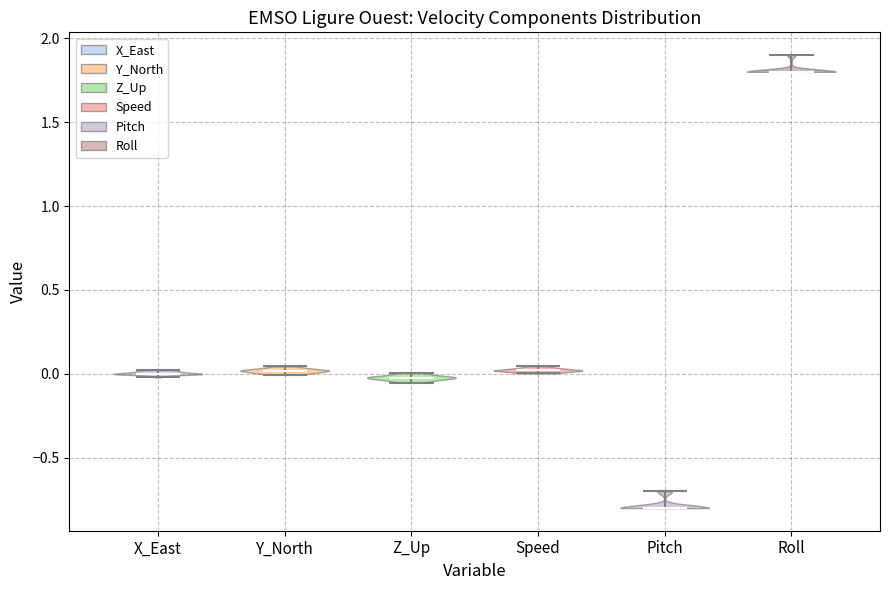

Reading left to right, read every violin against the y-axis: where its median line is, and the lowest and highest points it reaches. The values are not printed on the chart, so give them approximately, as read against the axis.

X_East: median line 0.00, lowest point 0.00, highest point 0.00
Y_North: median line 0.00, lowest point 0.00, highest point 0.05
Z_Up: median line 0.00, lowest point -0.05, highest point 0.00
Speed: median line 0.00, lowest point 0.00, highest point 0.05
Pitch: median line -0.80, lowest point -0.80, highest point -0.70
Roll: median line 1.80, lowest point 1.80, highest point 1.90